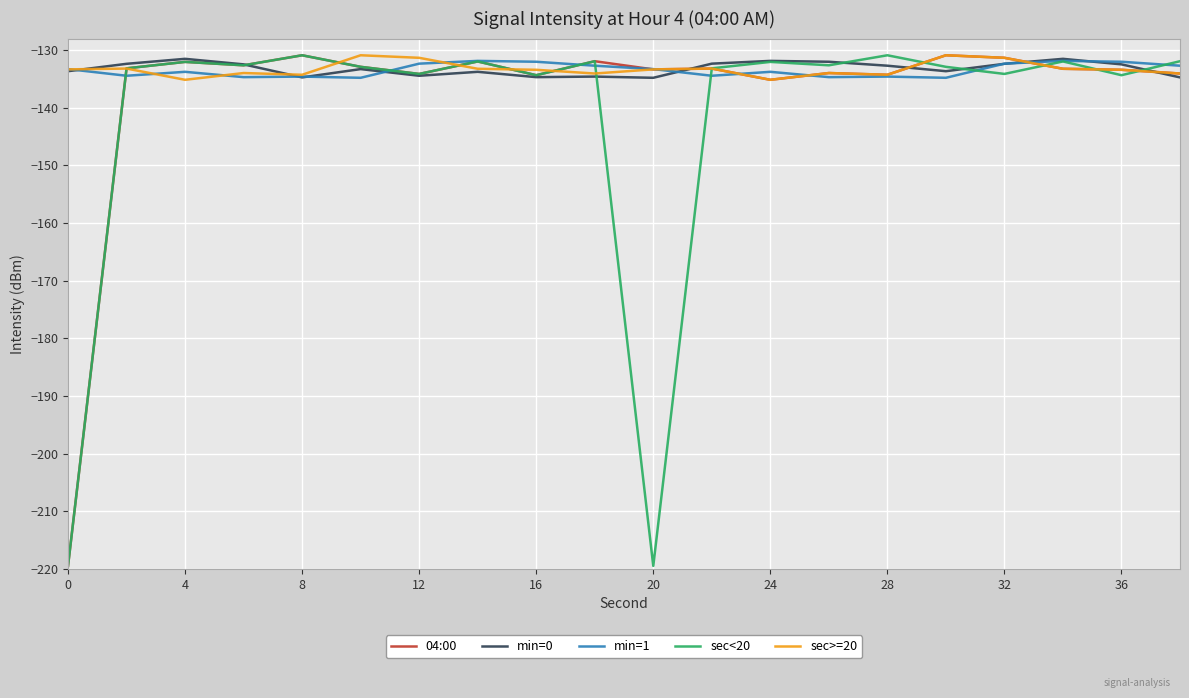

Which series ends up on top after the final intersection of min=1 and sec>=20?

min=1